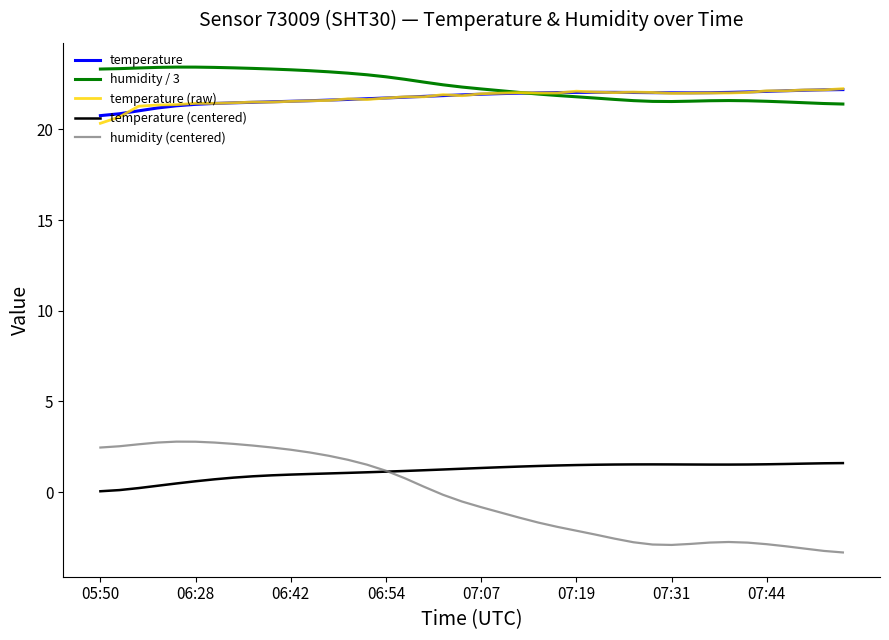

What is the average value of the temperature (raw) series?

21.8